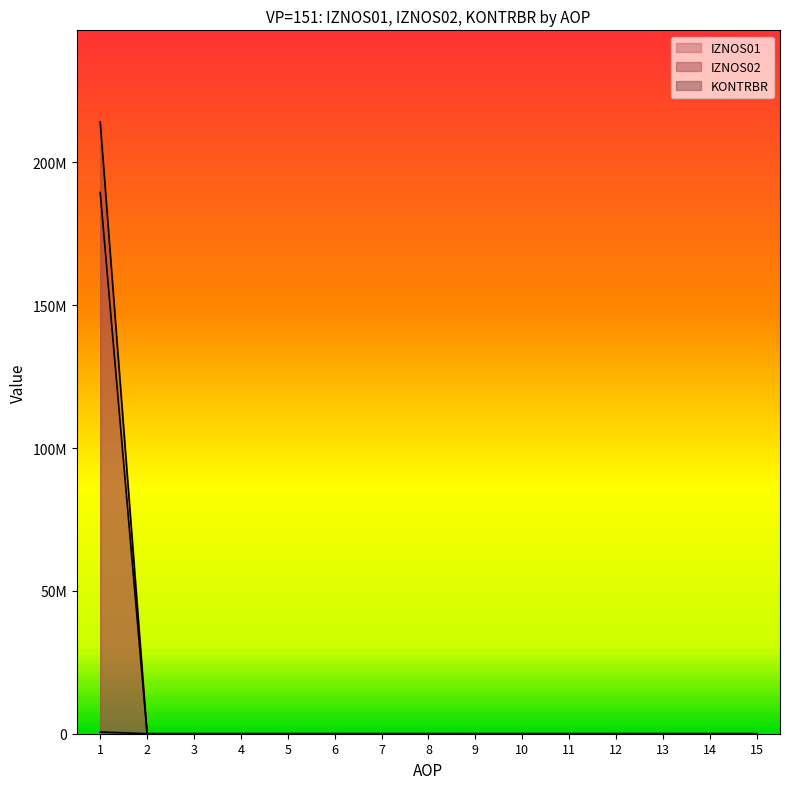

True or false: KONTRBR has more than 2 interior local peaks.

False